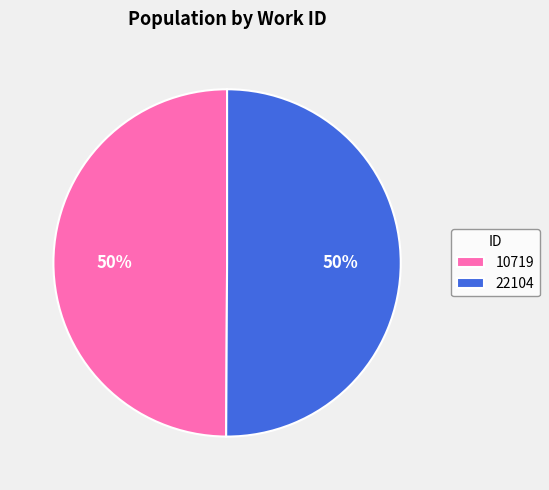

What percentage is the 22104 slice, to the nearest percent?

50%